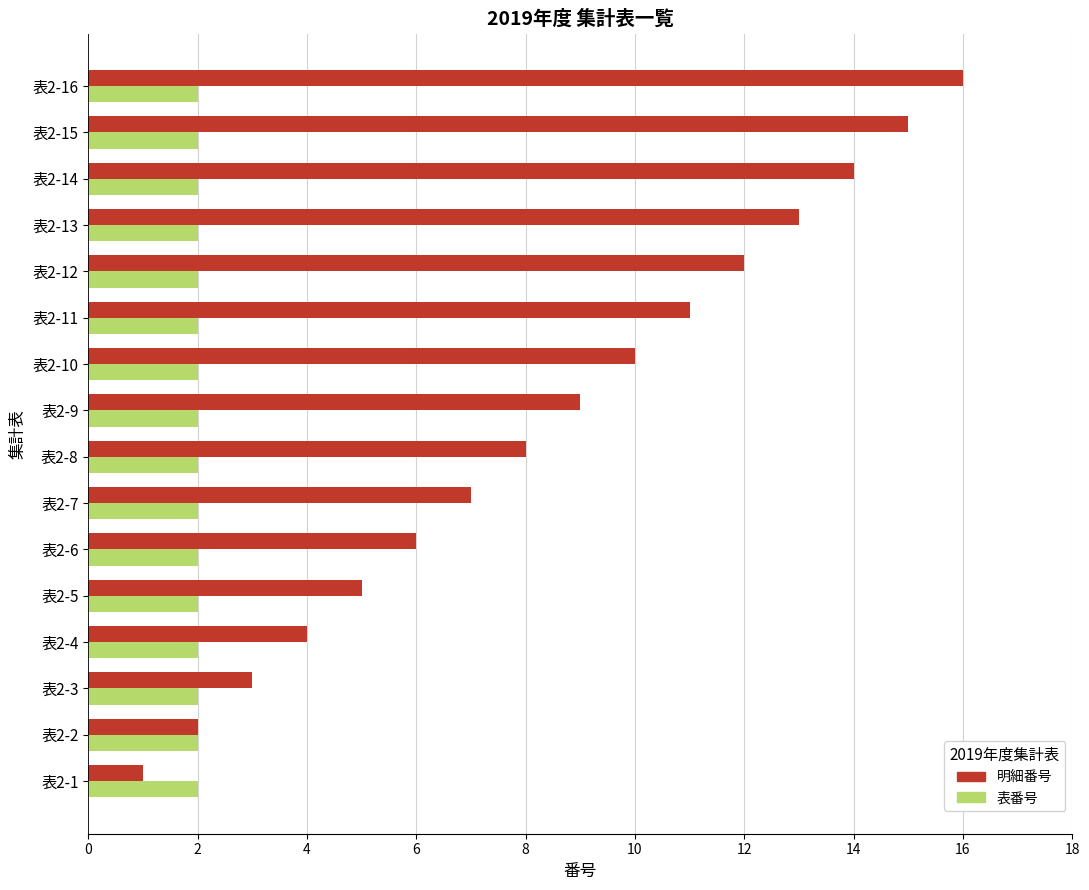

What is the average value of the 表番号 series?

2